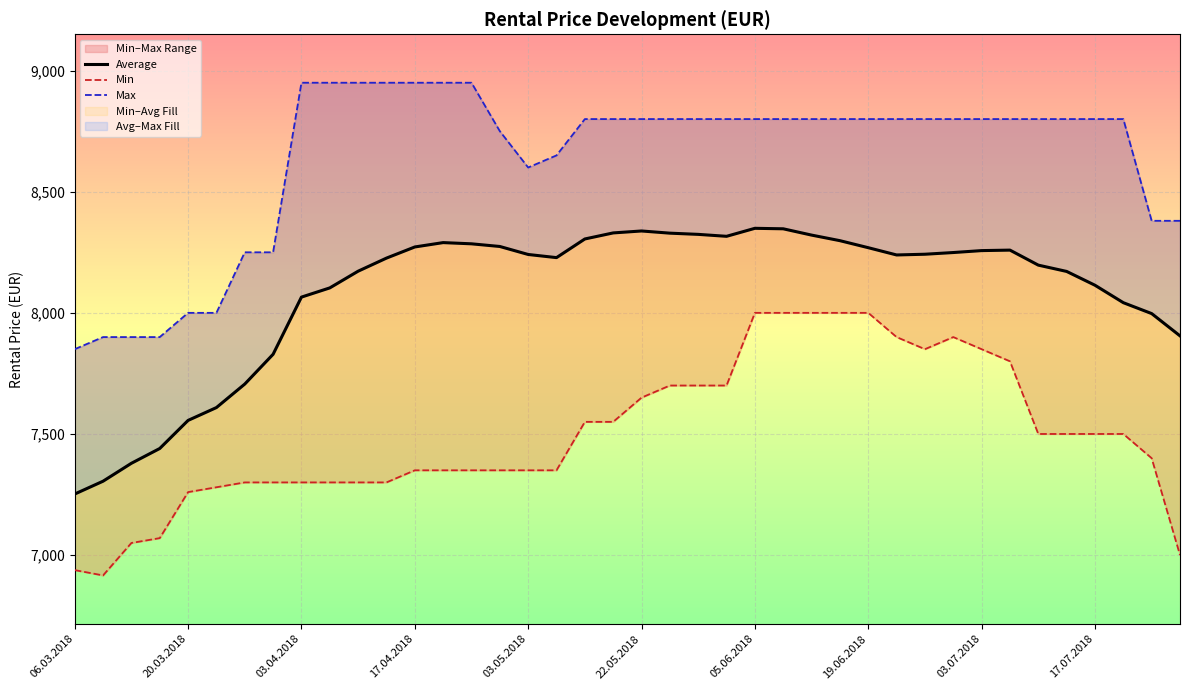

How many series are shown in this chart?

3